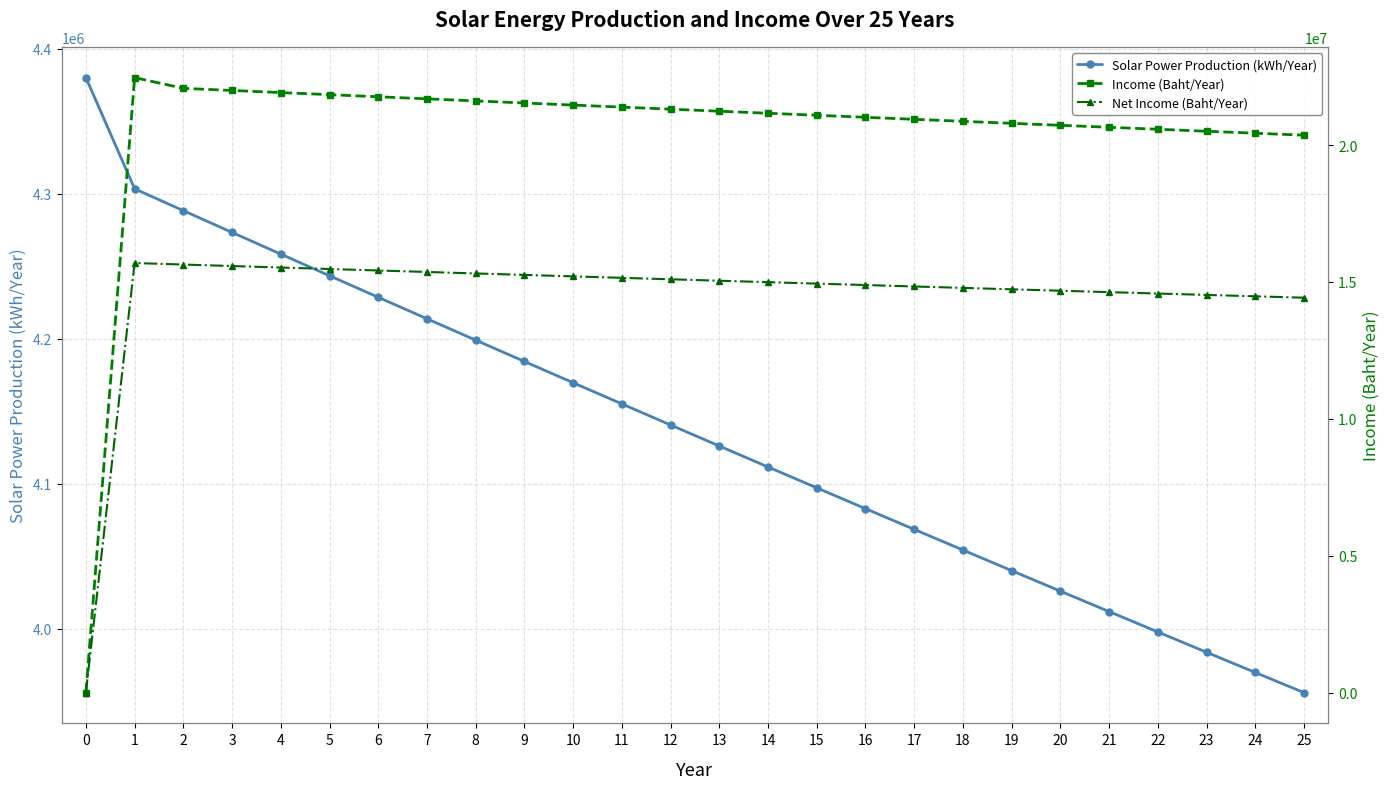

How many data points does each series have?

26